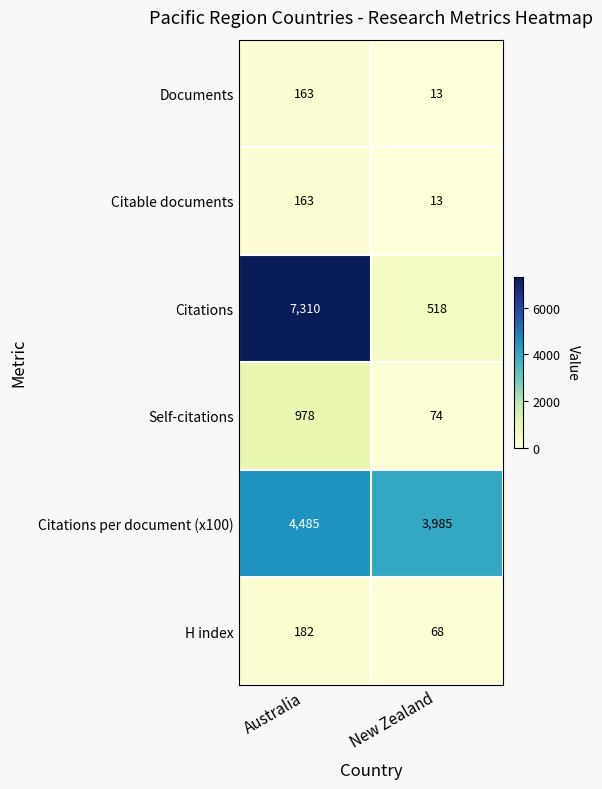

Which series has the largest total across all categories?

Citations per document (x100)